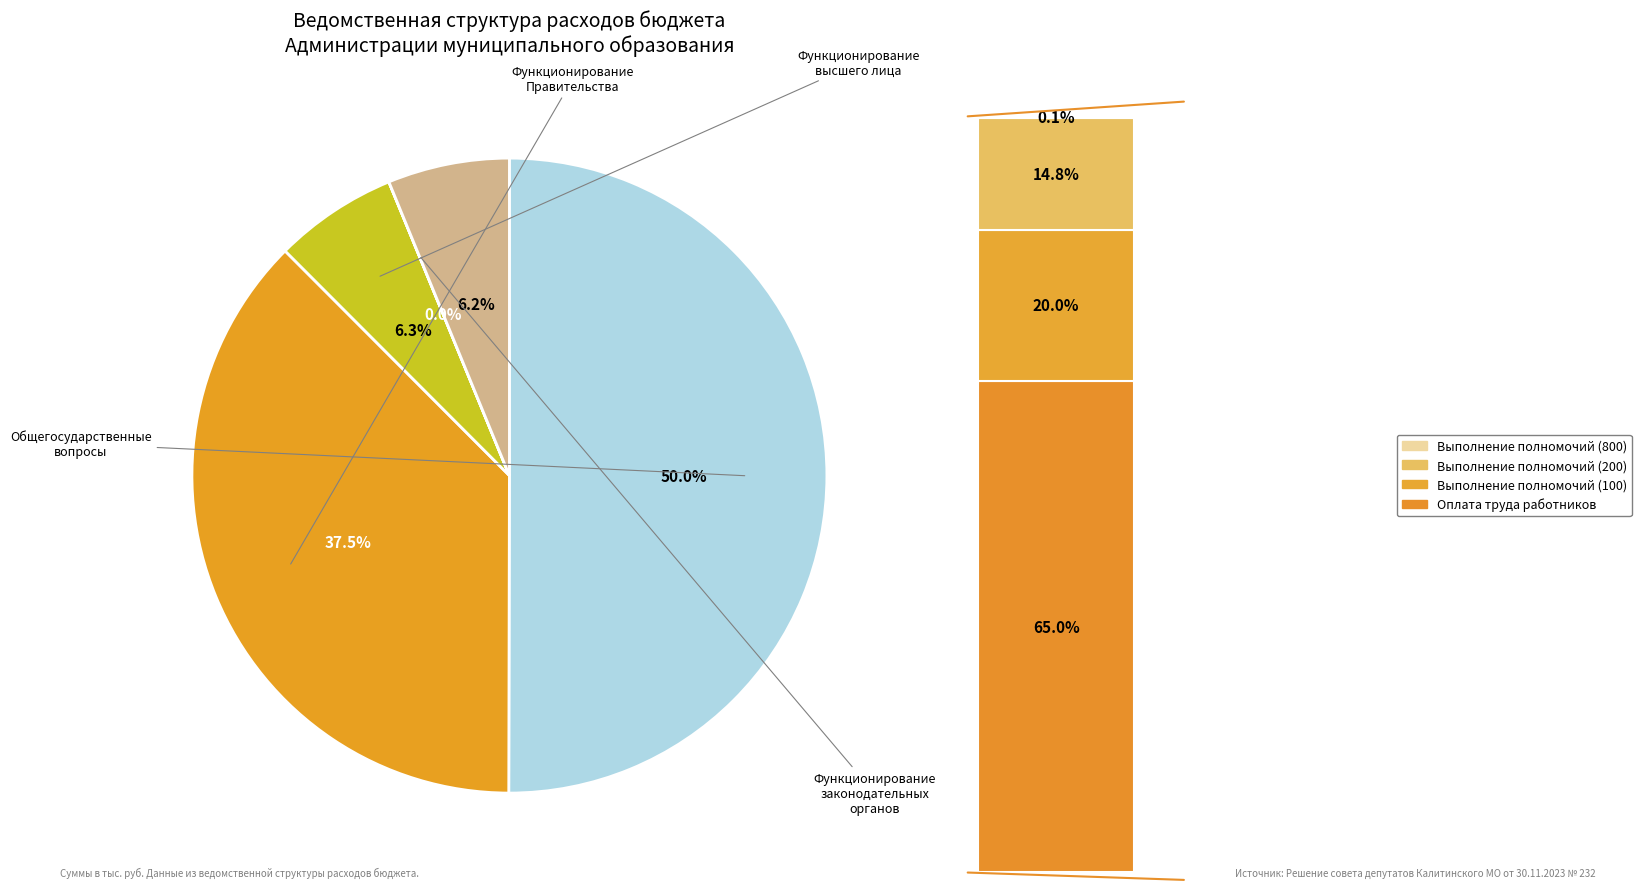

Which category accounts for the majority?

Общегосударственные вопросы